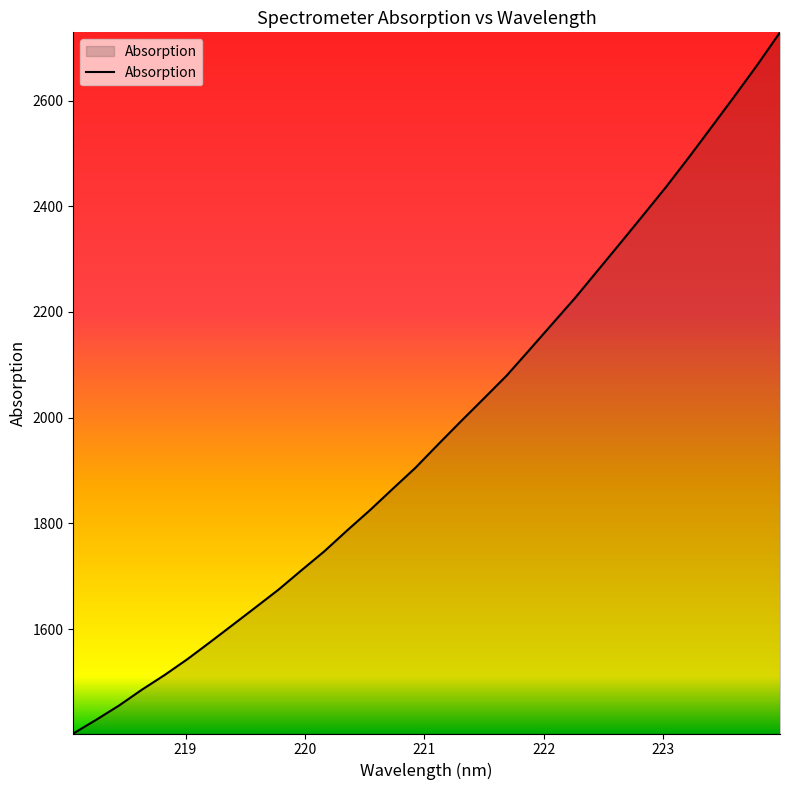

How many series are shown in this chart?

1